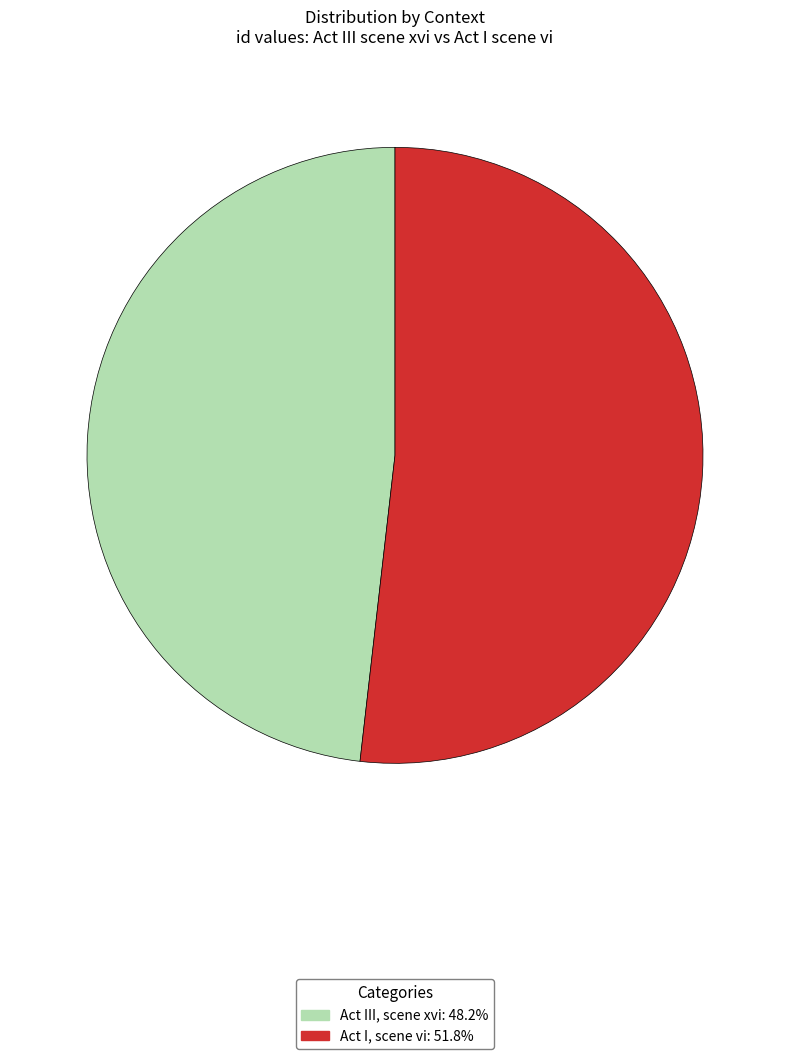

How many slices are in this pie chart?

2